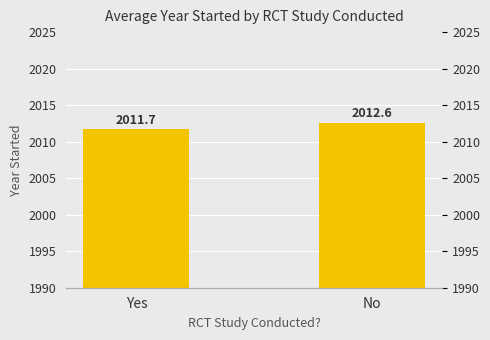

List the labels in order of value, largest first.

No, Yes